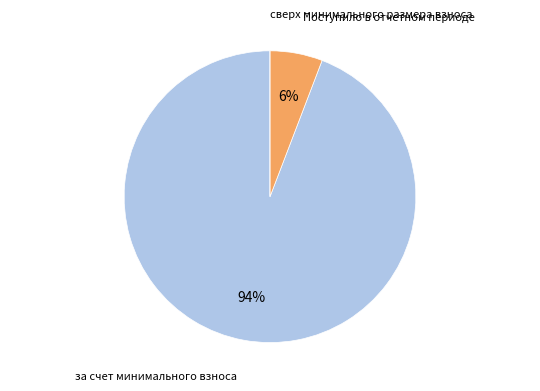

The Поступило в отчетном периоде slice represents 14% of the pie. True or false?

False